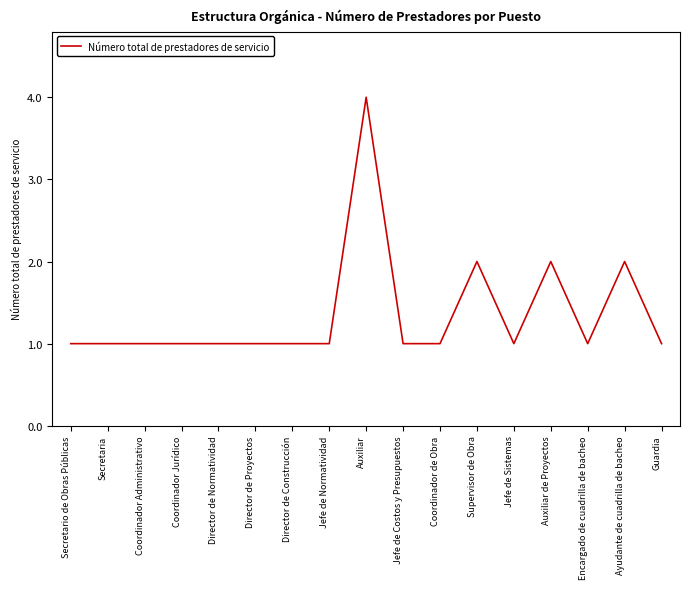

The chart shows a value of 2 at Guardia. True or false?

False